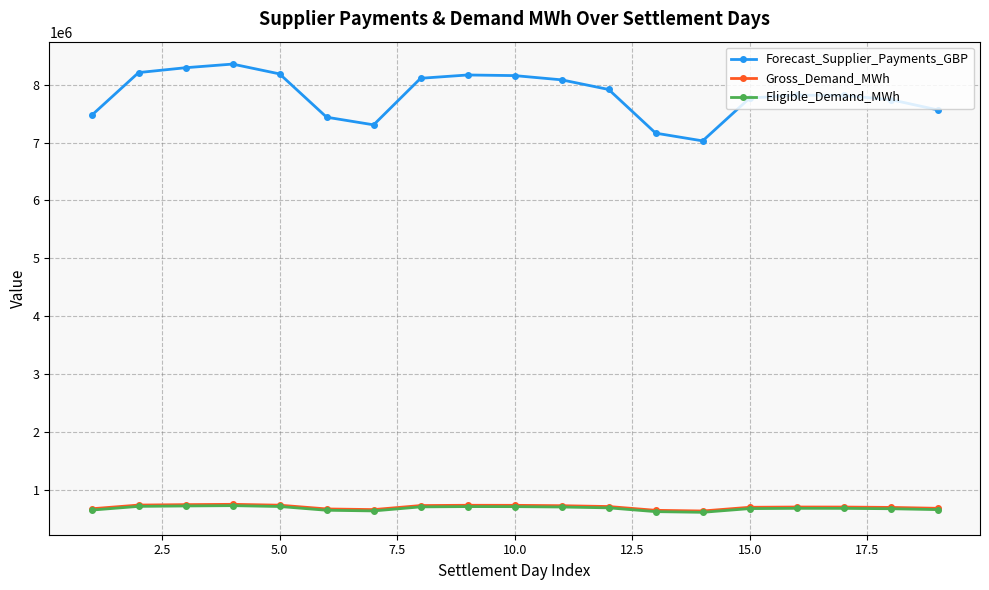

Which series has the widest spread of values?

Forecast_Supplier_Payments_GBP